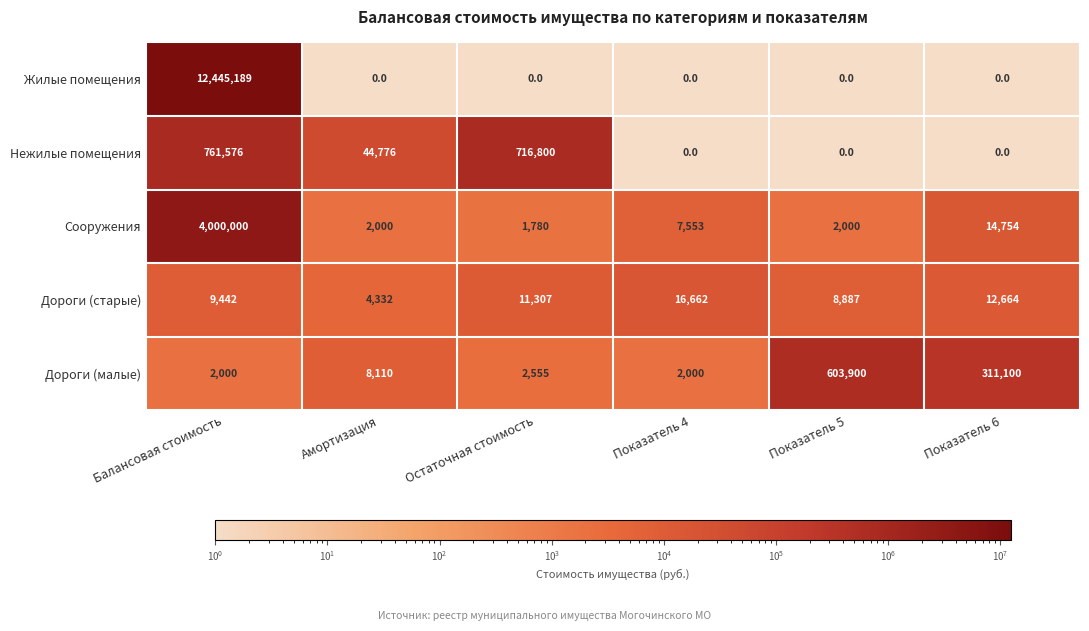

Is it true that Нежилые помещения equals 44776 at Амортизация?

True